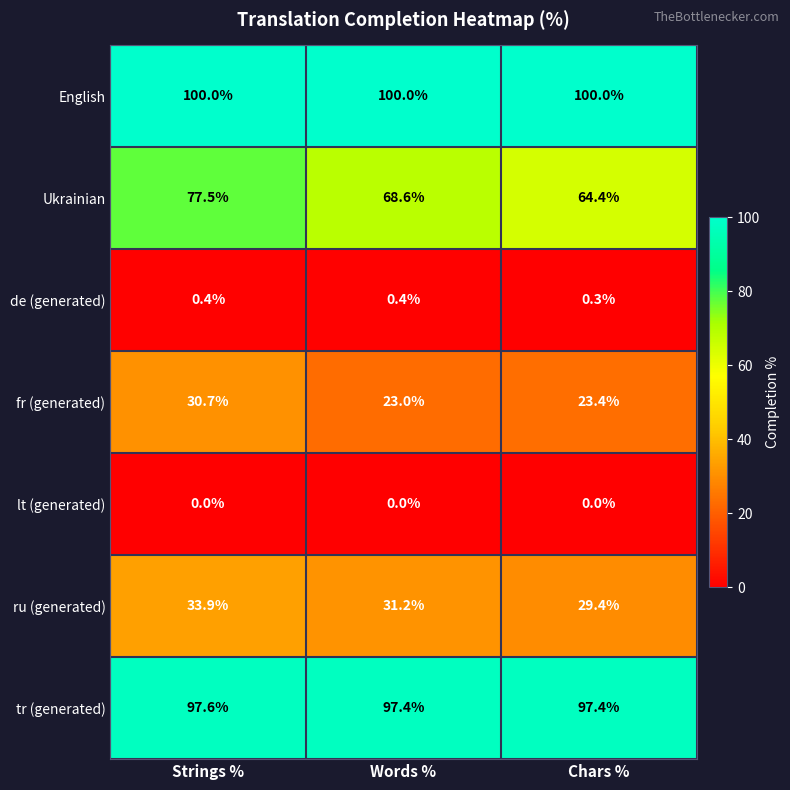

The value of Ukrainian at Words % is 68.6. True or false?

True